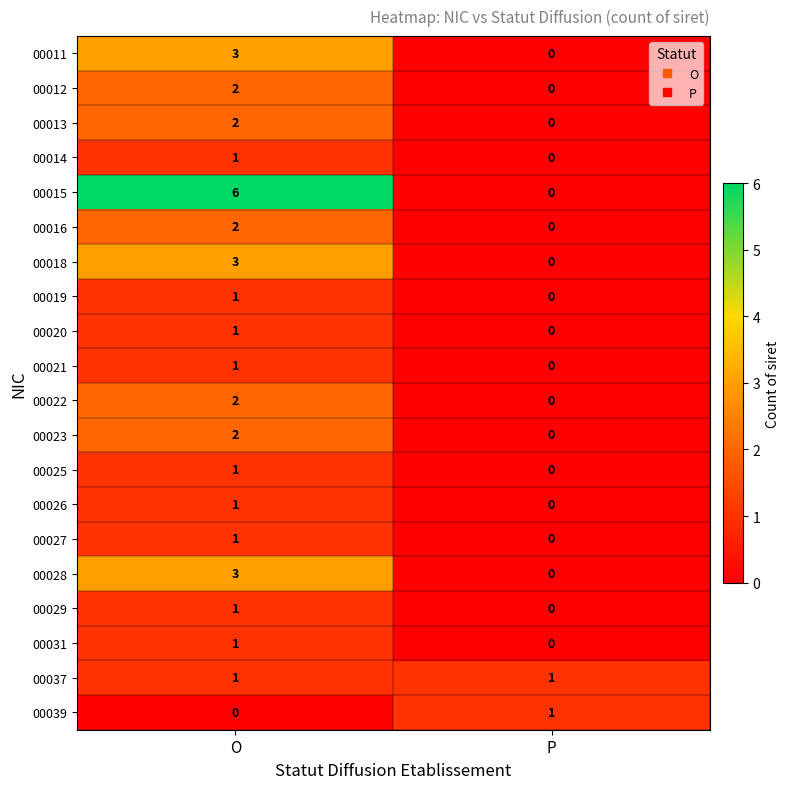

True or false: 00022 has a value of 1 at P.

False